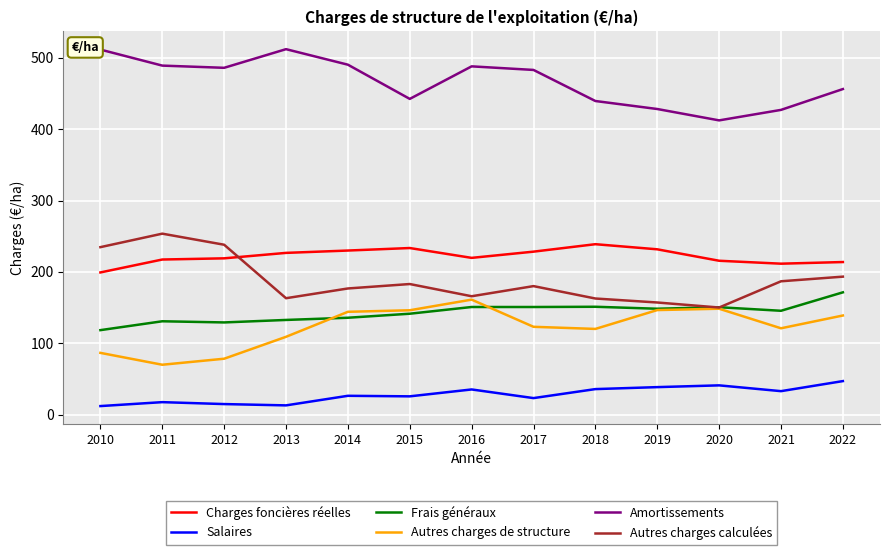

Is it true that Autres charges de structure equals 151.3 at 2010?

False